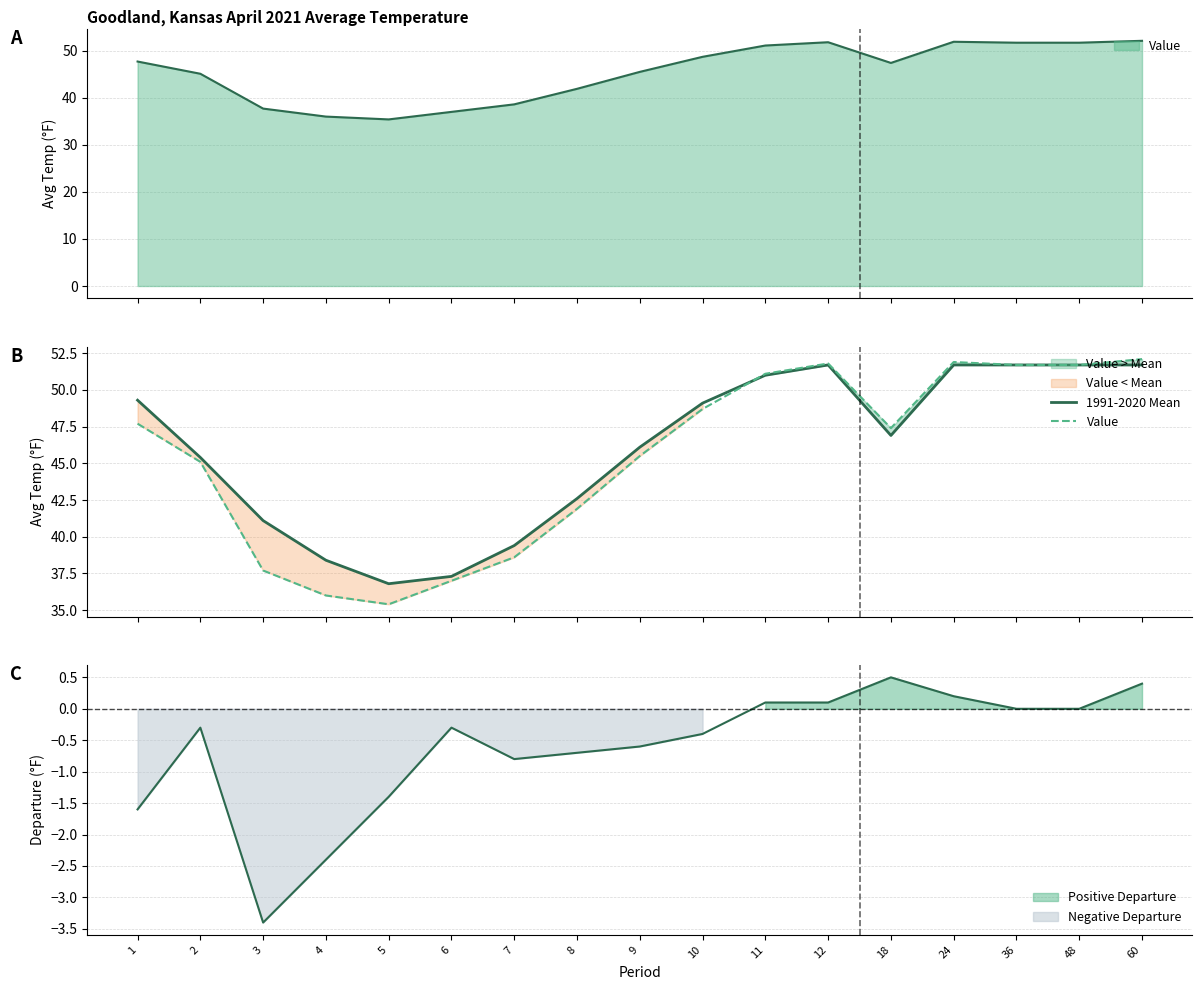

Where is the first local minimum for 1991-2020 Mean?

5